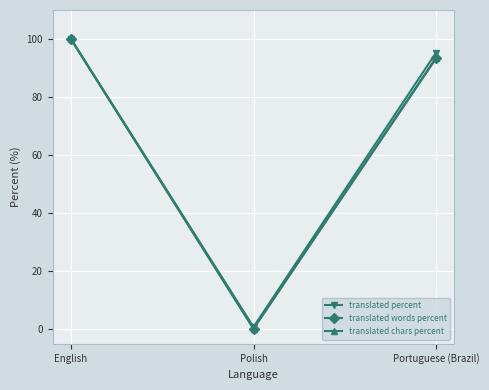

How many categories are shown in the chart?

3